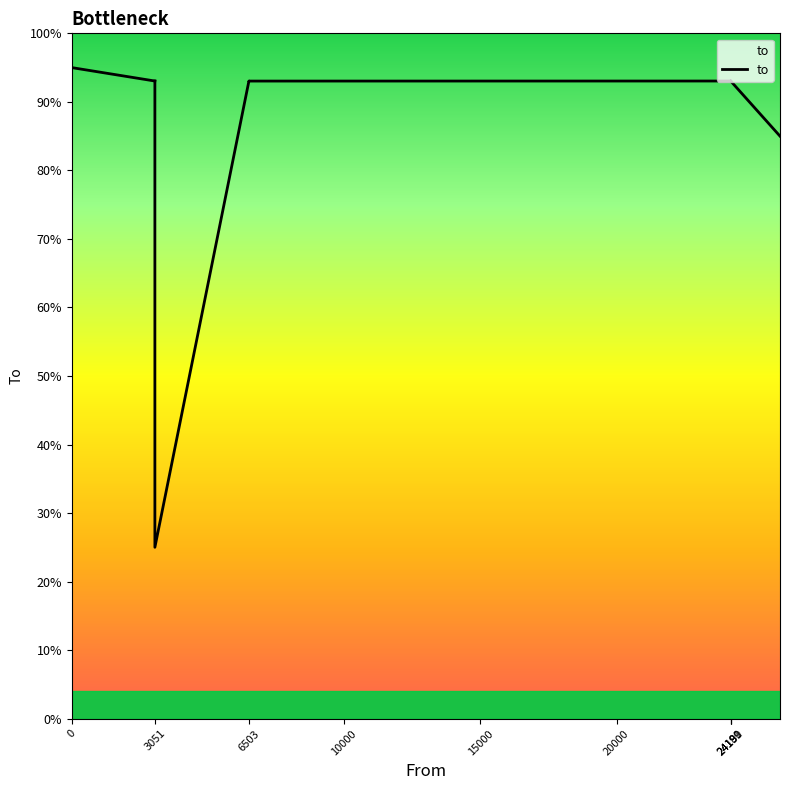

What is the sum of all values?

224215